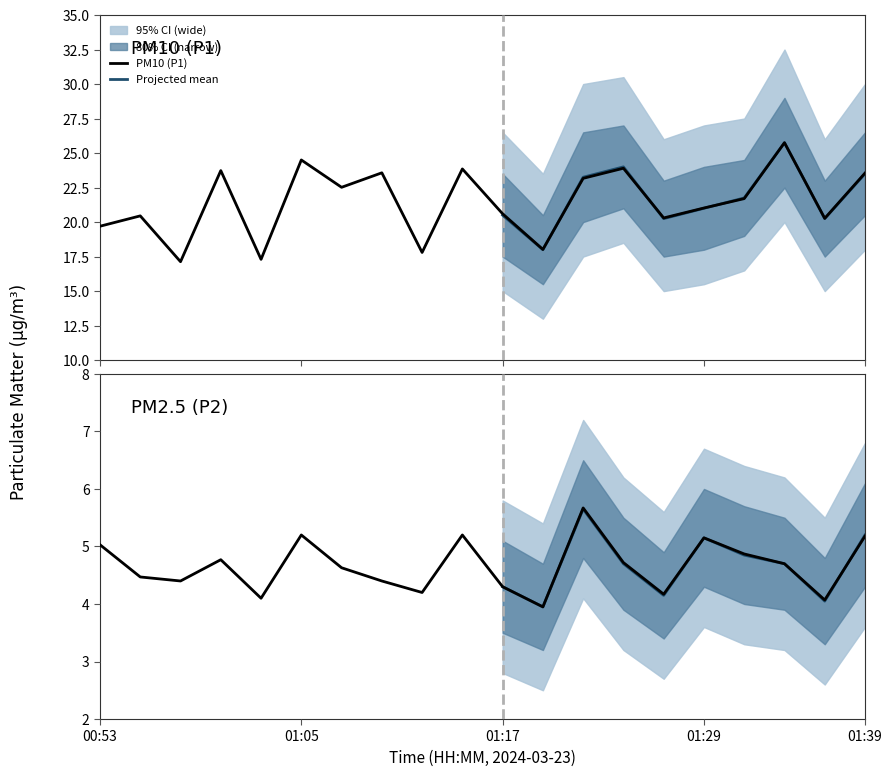

At which category is the sum across all series the highest?

01:34